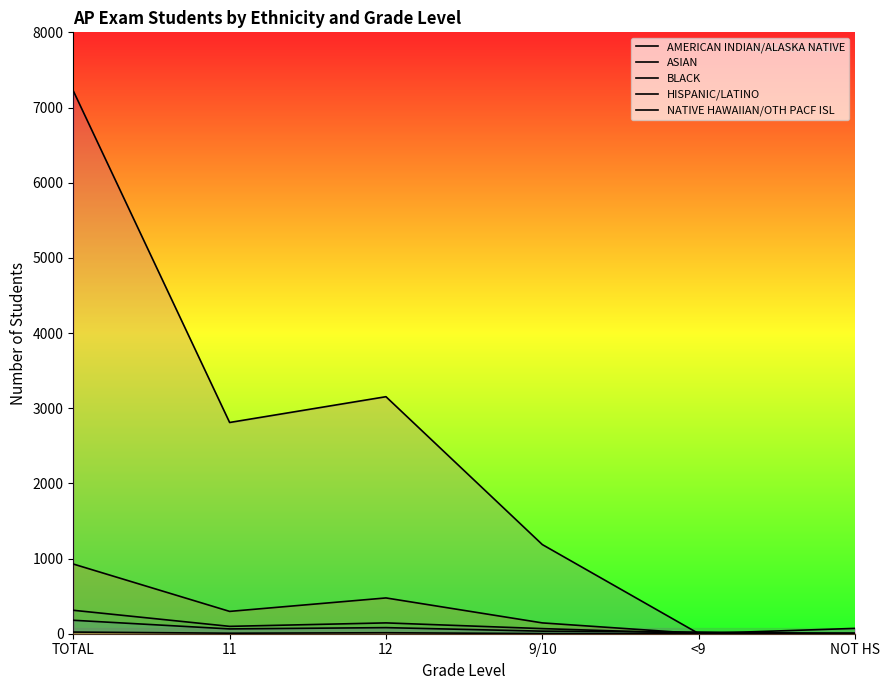

Reading left to right, extract all data points from this chart.

AMERICAN INDIAN/ALASKA NATIVE: TOTAL=179	11=64	12=81	9/10=34	<9=22	NOT HS=1
ASIAN: TOTAL=927	11=297	12=476	9/10=144	<9=2	NOT HS=8
BLACK: TOTAL=312	11=98	12=144	9/10=68	<9=2	NOT HS=2
HISPANIC/LATINO: TOTAL=7222	11=2810	12=3153	9/10=1186	<9=2	NOT HS=71
NATIVE HAWAIIAN/OTH PACF ISL: TOTAL=22	11=7	12=13	9/10=2	<9=0	NOT HS=0